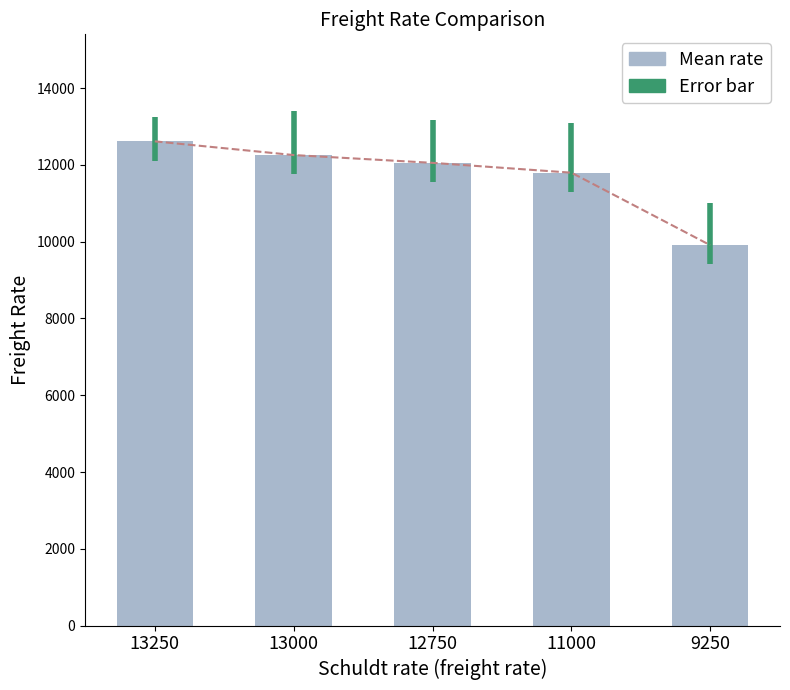

Rank the categories by value from lowest to highest.

9250, 11000, 12750, 13000, 13250